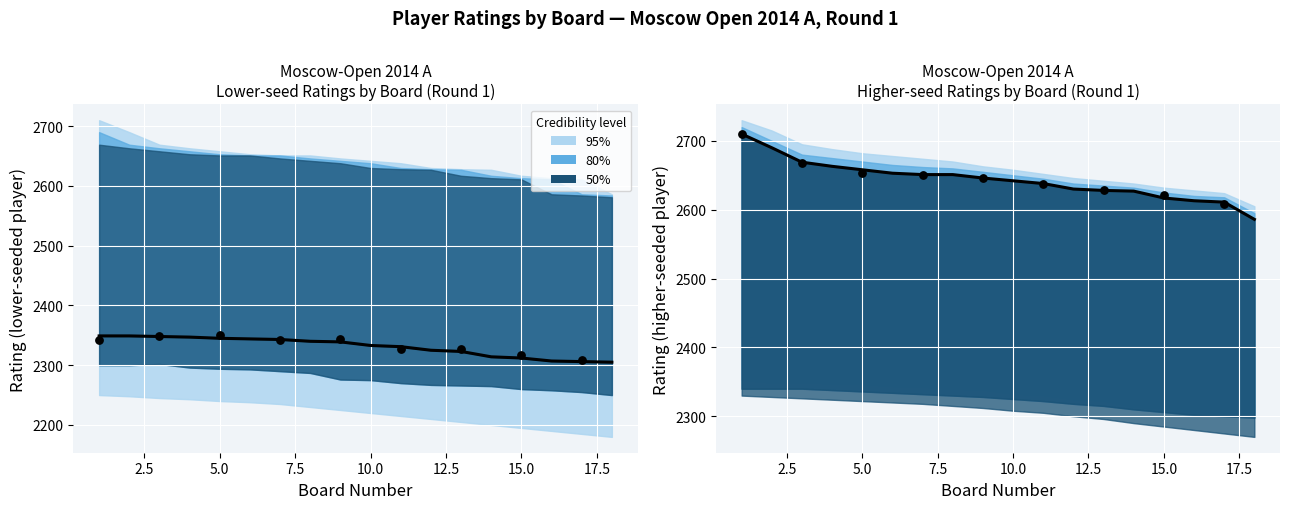

Which series has the widest spread of Y values?

Median rating (higher)